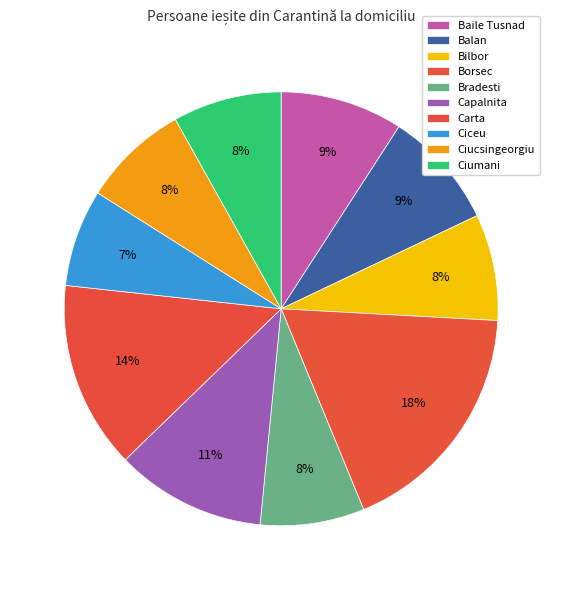

To the nearest percent, what percentage of the pie is Baile Tusnad?

9%